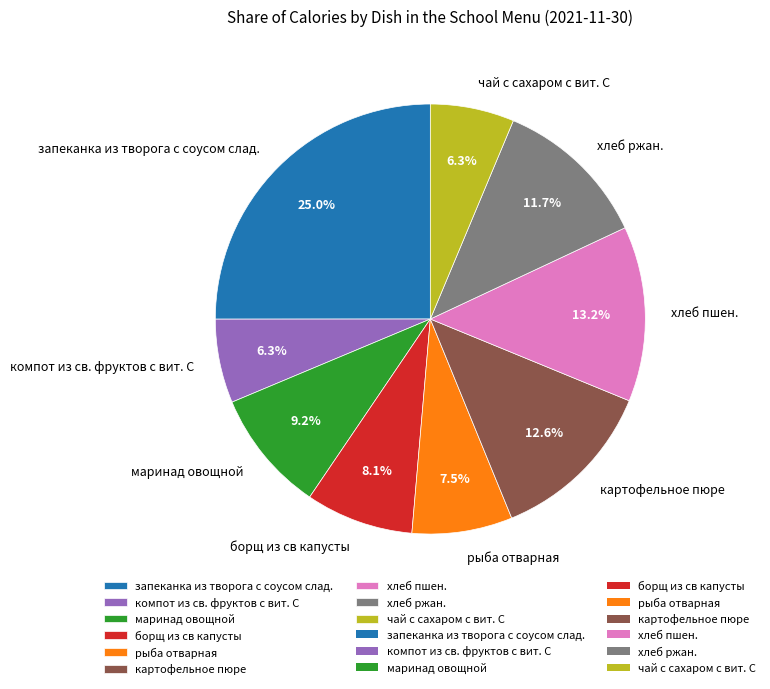

What is the ratio of the value at маринад овощной to the value at чай с сахаром с вит. С?

1.5